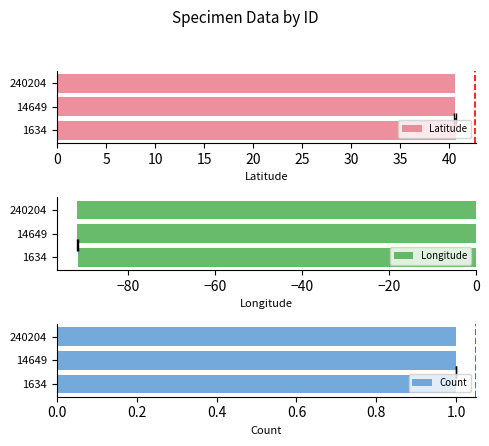

Rank the series by their average value, from highest to lowest.

Latitude, Count, Longitude